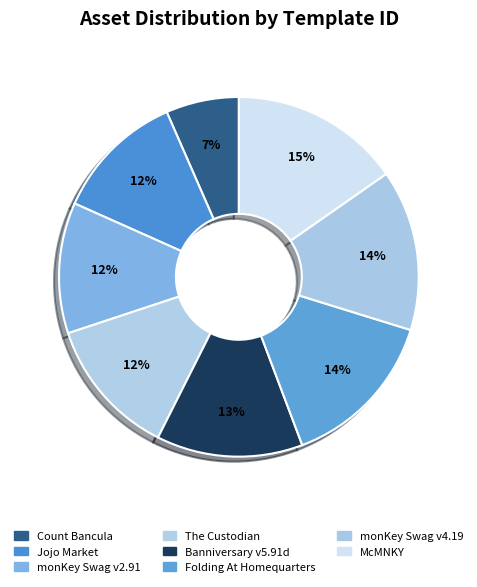

To the nearest percent, what is the average slice percentage?

12%